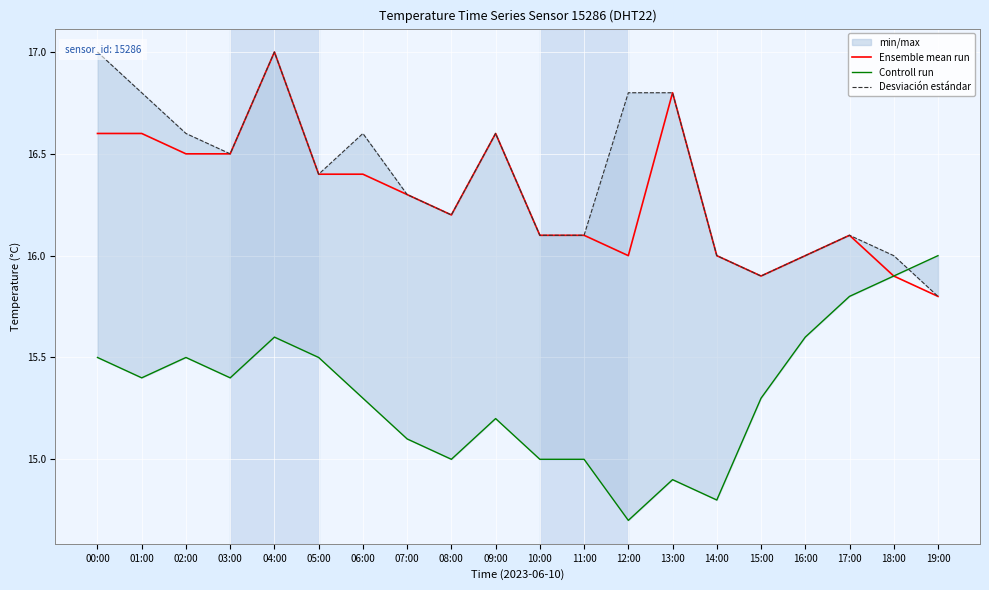

List the series in order of their peak value, highest first.

Ensemble mean run, Desviación estándar, Controll run